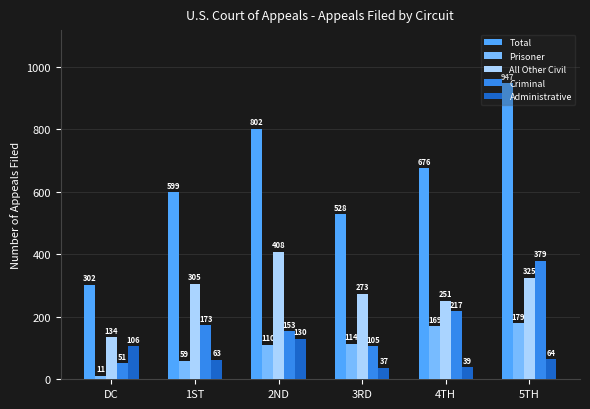

What is the label of the 4th bar from the right?

2ND